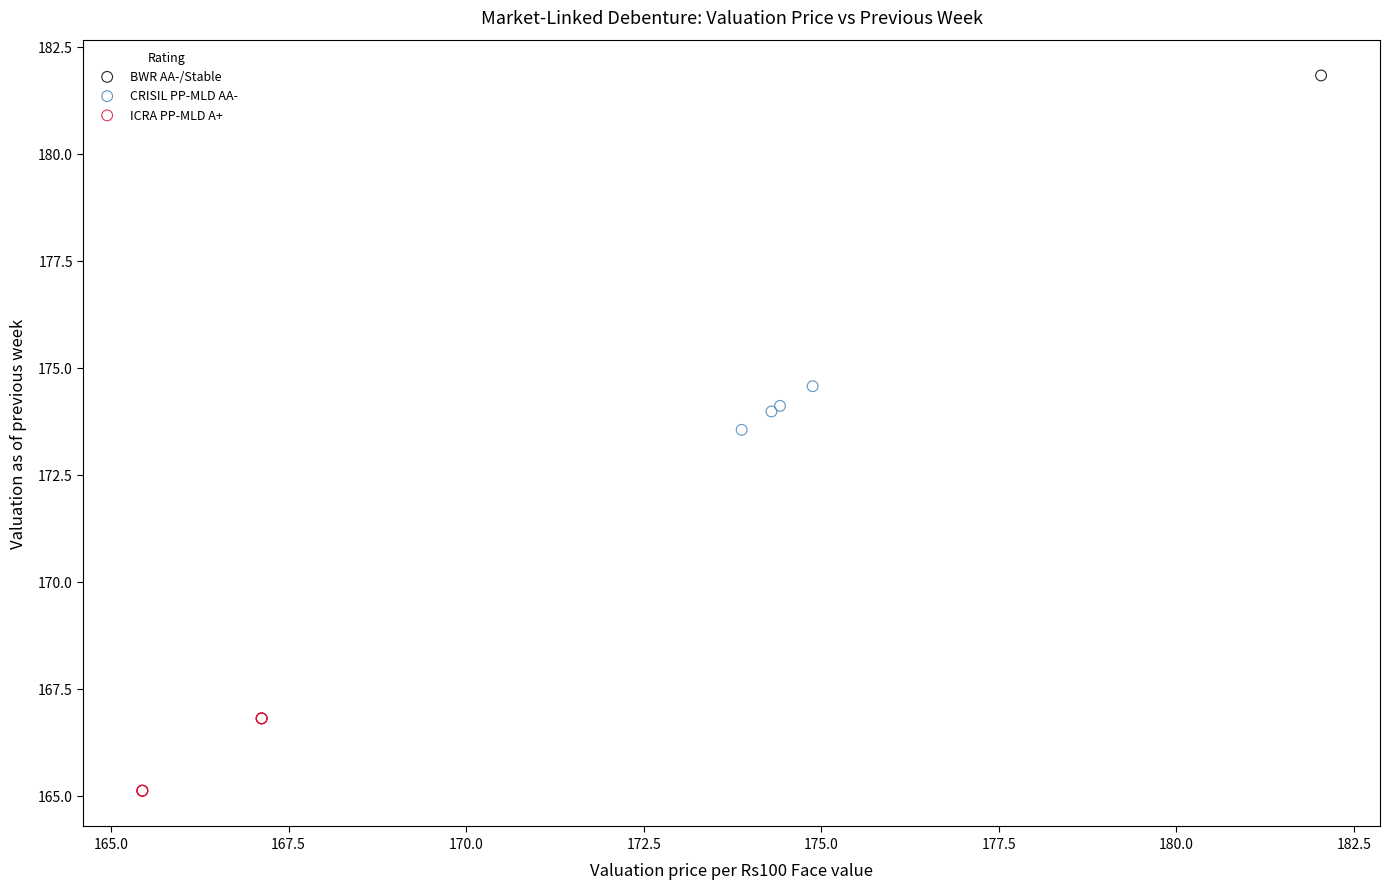

What are all the series names shown in the legend?

BWR AA-/Stable, CRISIL PP-MLD AA-, ICRA PP-MLD A+